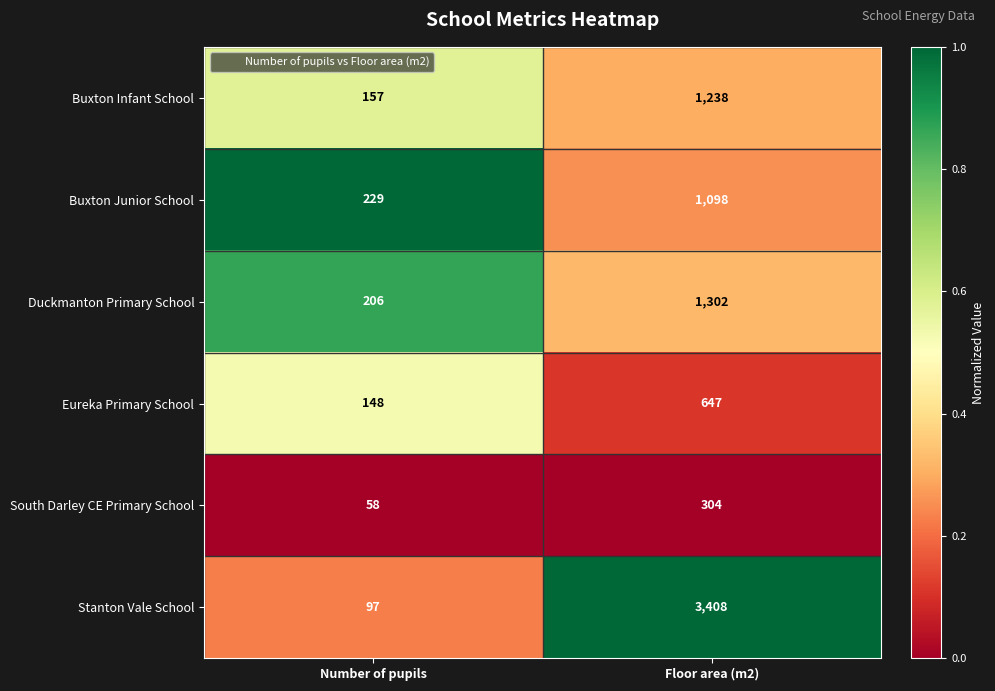

Is it true that Eureka Primary School equals 165 at Floor area (m2)?

False